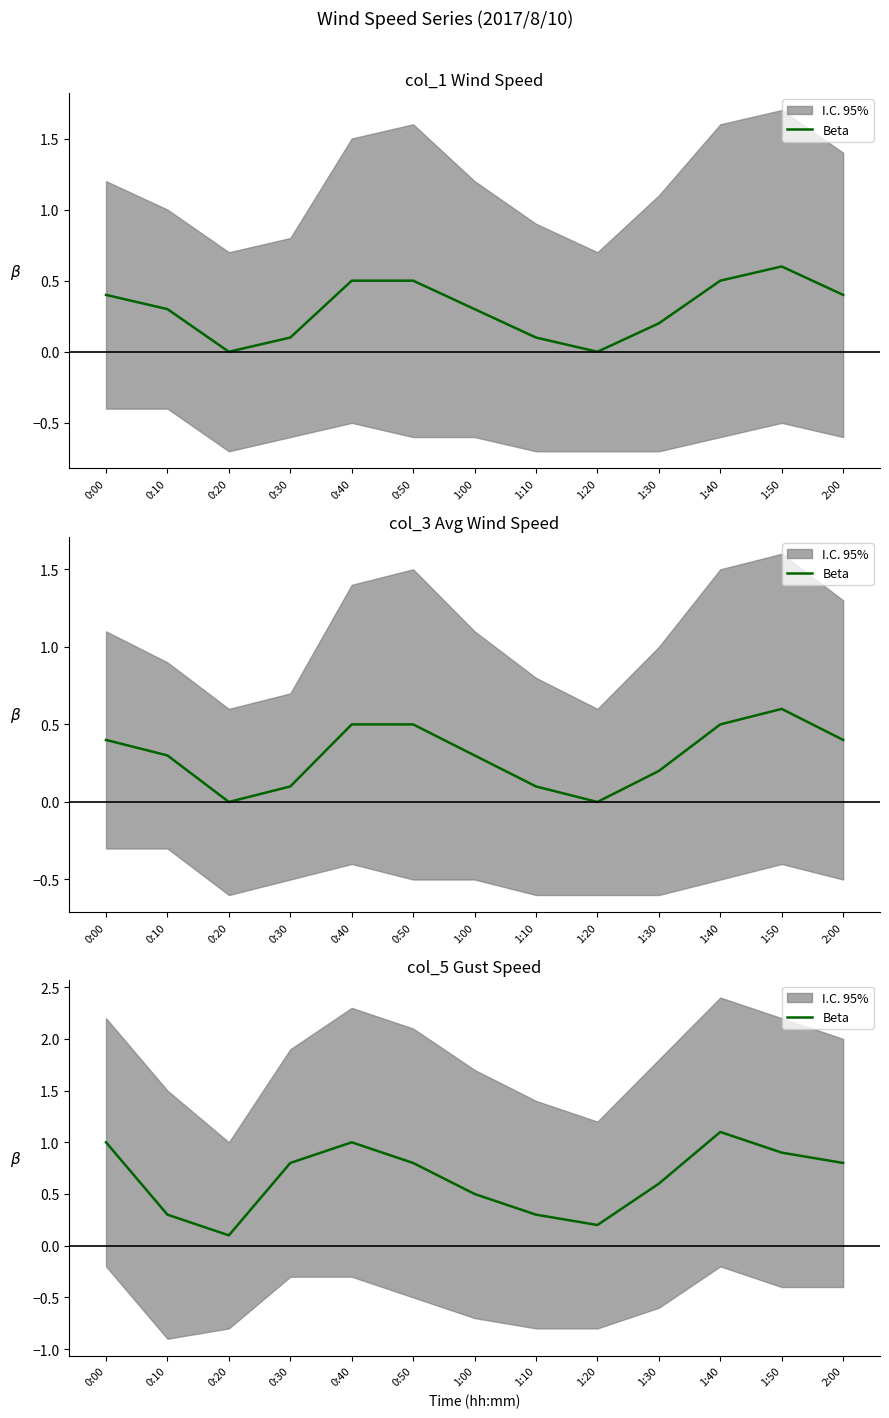

How many points are higher than both their immediate neighbors (excluding endpoints)?

2